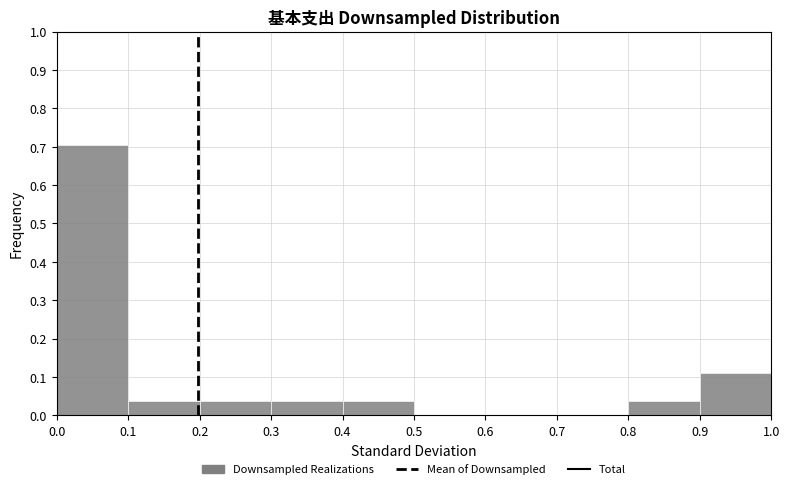

Reading left to right, list every bar in this chart as the range it spans on the x-axis followed by its height. The values are not printed on the chart, so give them approximately, as read against the axis.

0.0 to 0.1: 0.70
0.1 to 0.2: 0.04
0.2 to 0.3: 0.04
0.3 to 0.4: 0.04
0.4 to 0.5: 0.04
0.5 to 0.6: 0
0.6 to 0.7: 0
0.7 to 0.8: 0
0.8 to 0.9: 0.04
0.9 to 1.0: 0.11